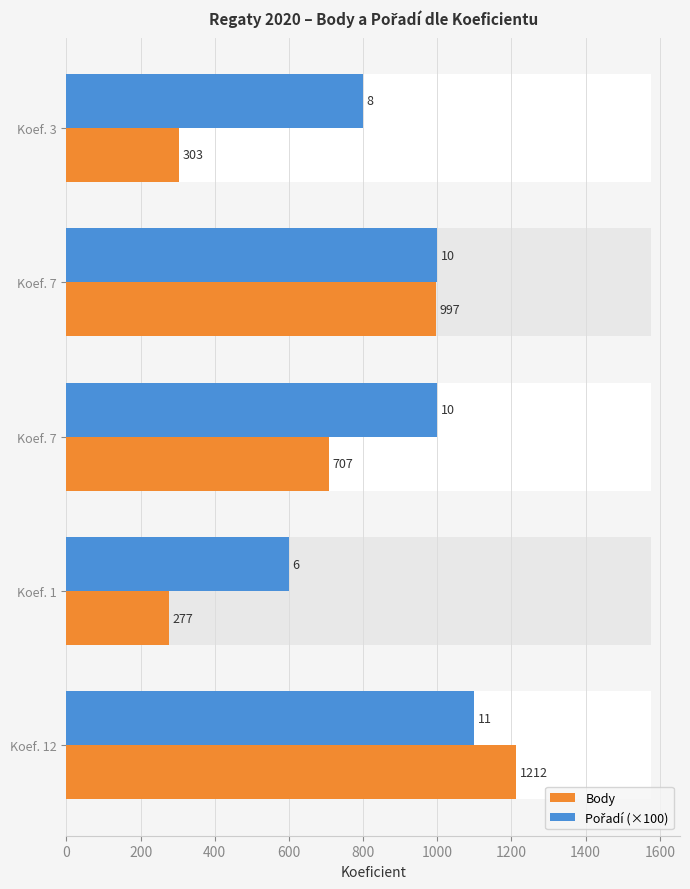

What is the greatest value displayed?

1212